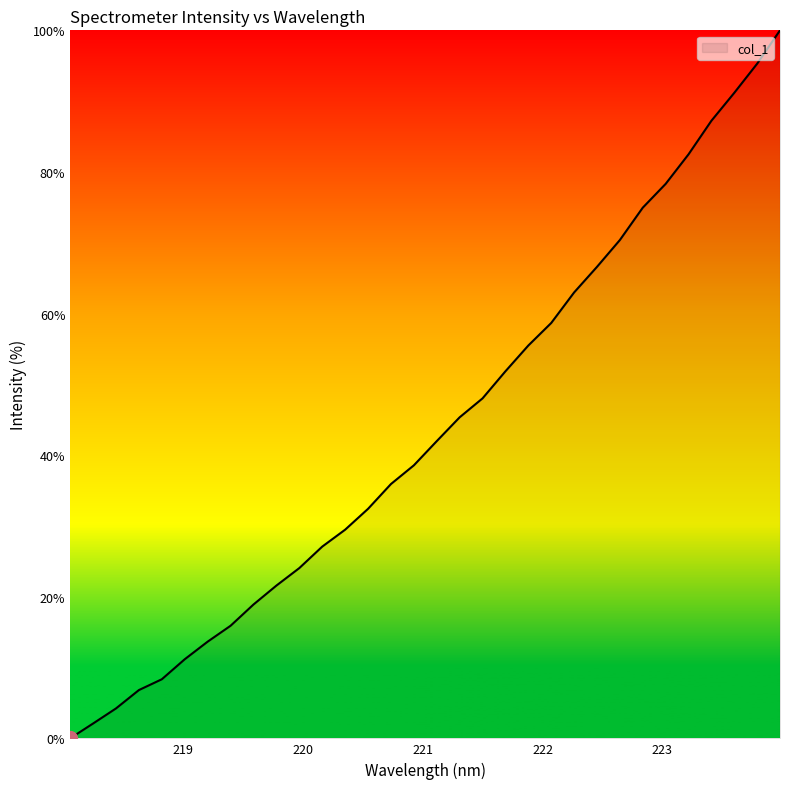

What is the greatest value displayed?

100.0